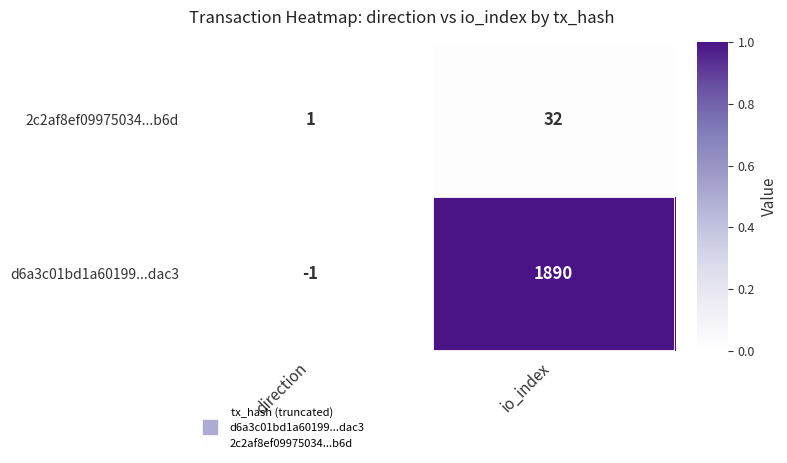

At how many categories does at least one series exceed 0?

2